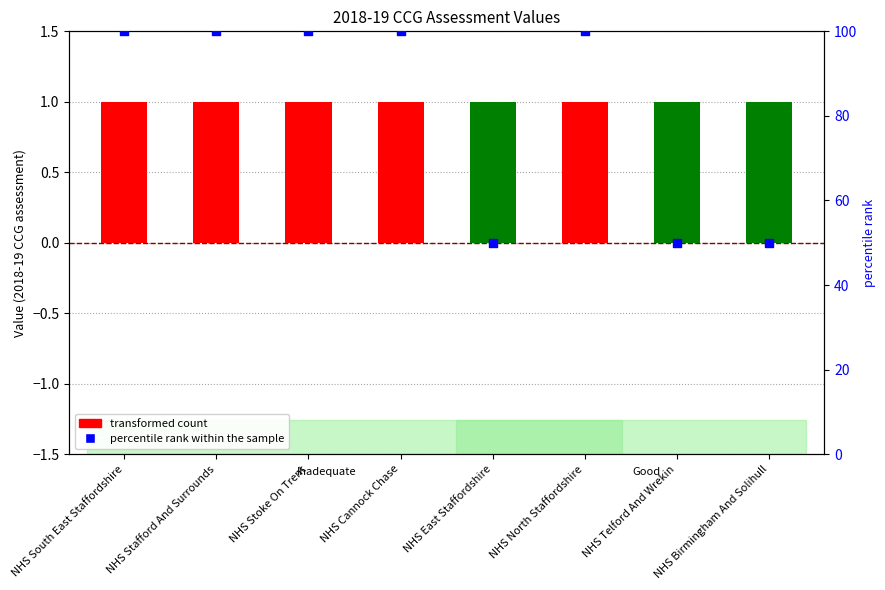

What is the change in value from NHS South East Staffordshire to NHS Birmingham And Solihull?

-50